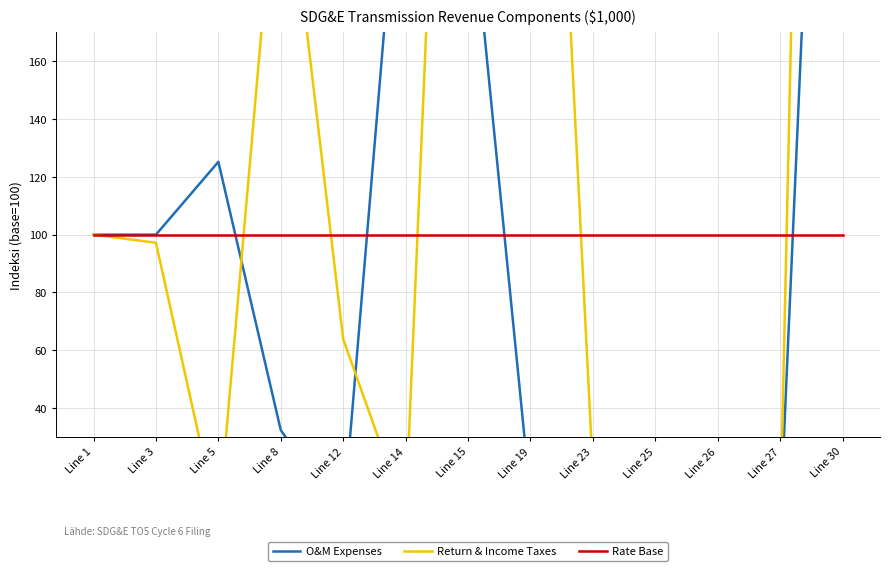

What is the minimum value shown in the chart?

-9.0